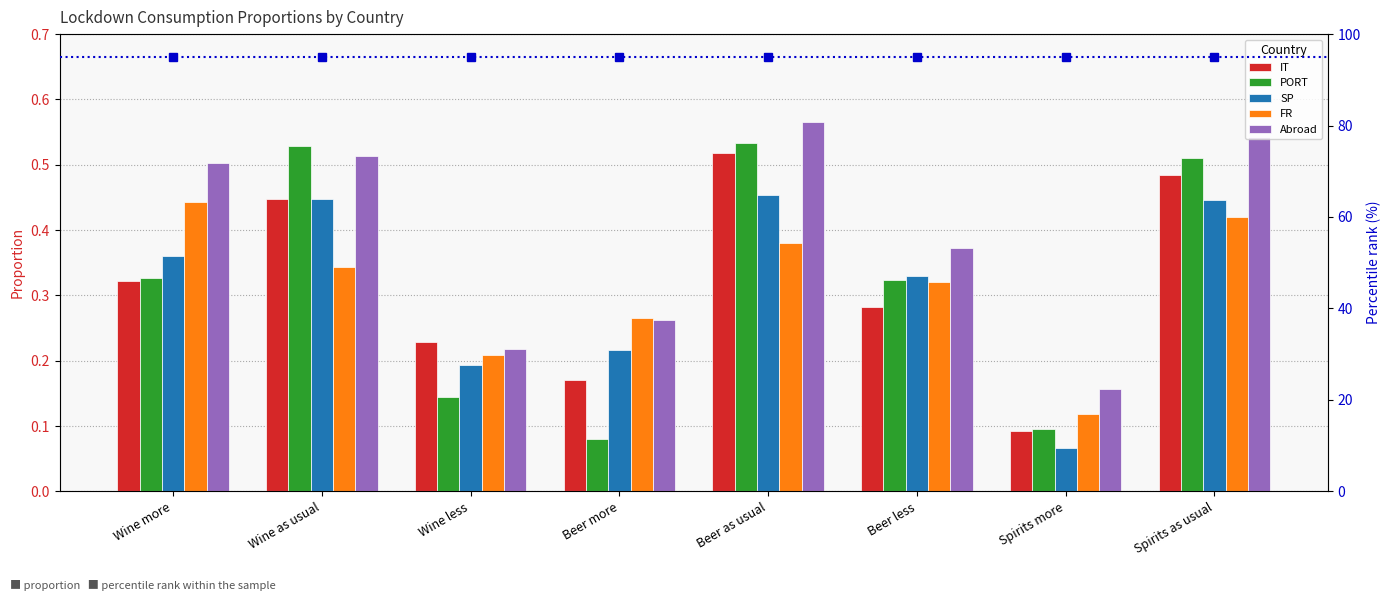

What is the difference between the second highest and second lowest values in the FR series?

0.2